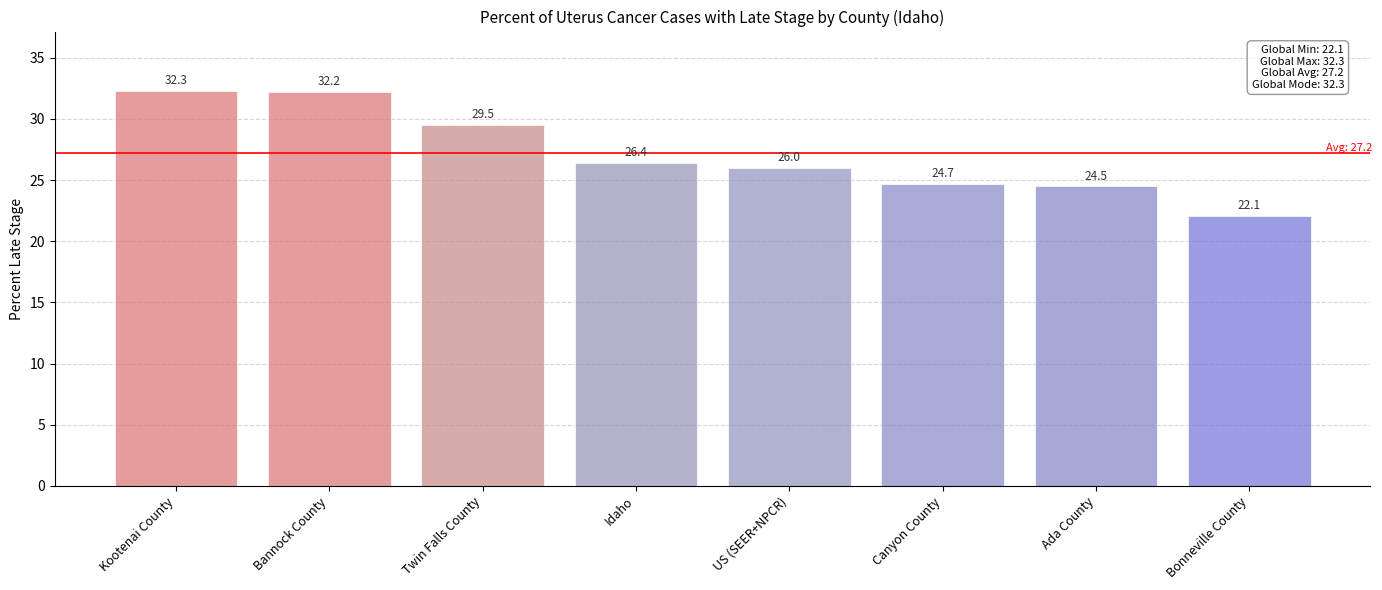

What is the value of the 1st bar from the left?

32.3